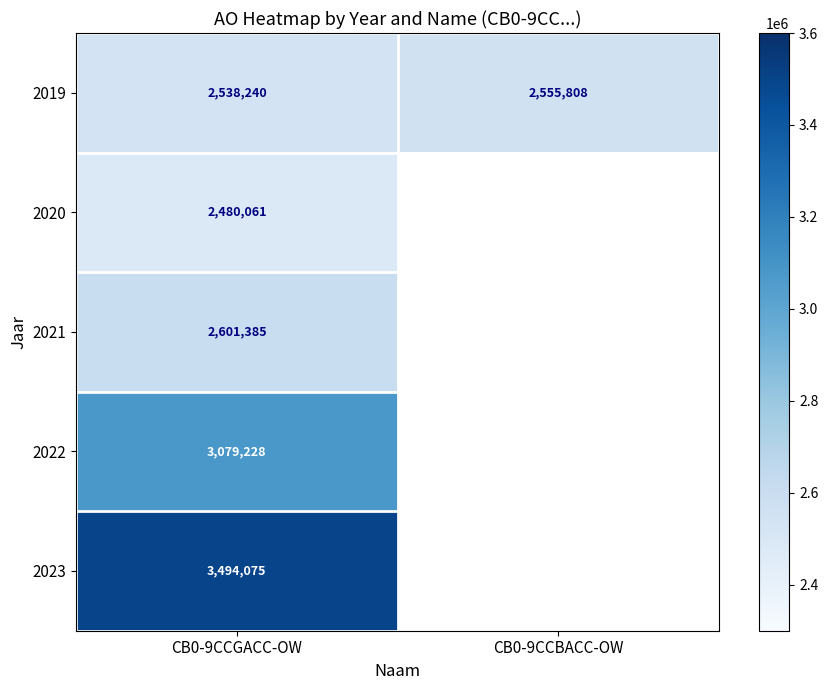

Rank the series at CB0-9CCGACC-OW from highest to lowest value.

2023, 2022, 2021, 2019, 2020